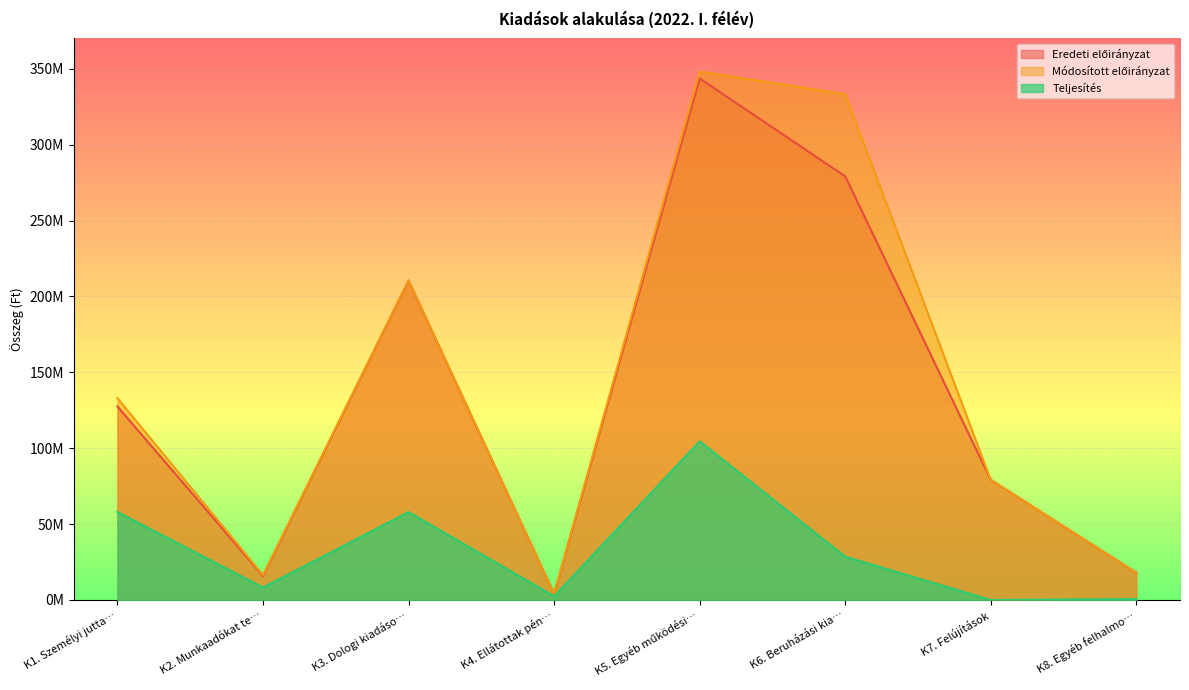

True or false: Teljesítés and Módosított előirányzat intersect in this chart.

False